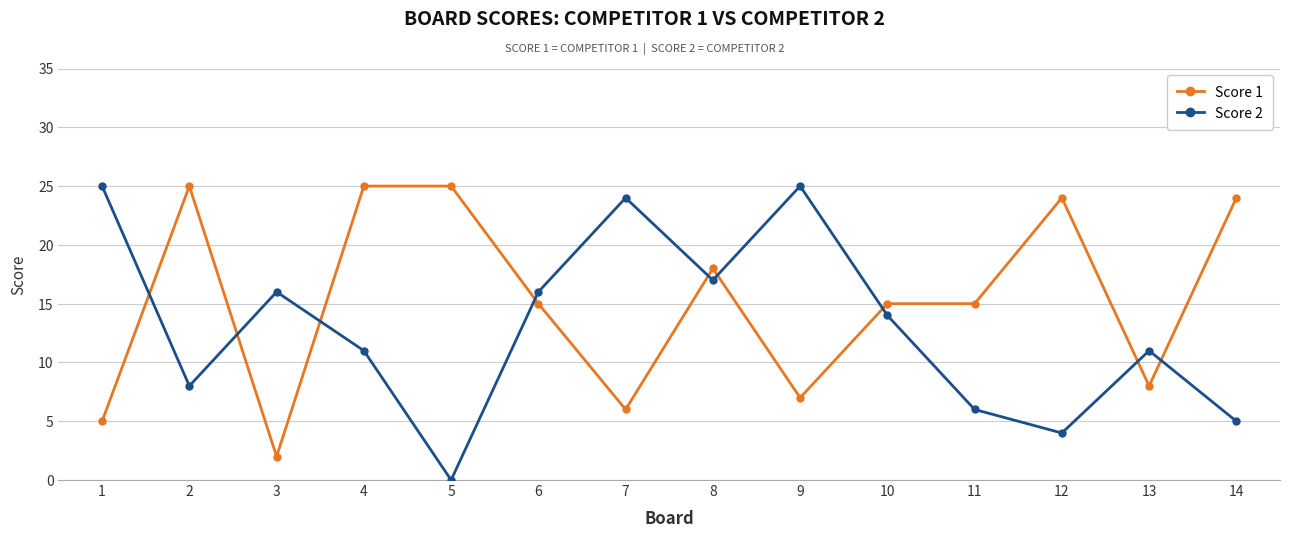

True or false: Score 1 and Score 2 intersect in this chart.

True